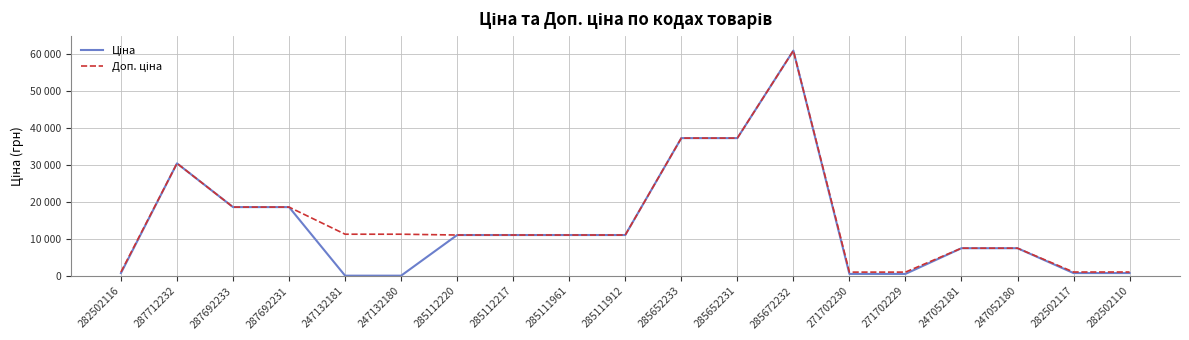

Does the chart have visible grid lines?

Yes